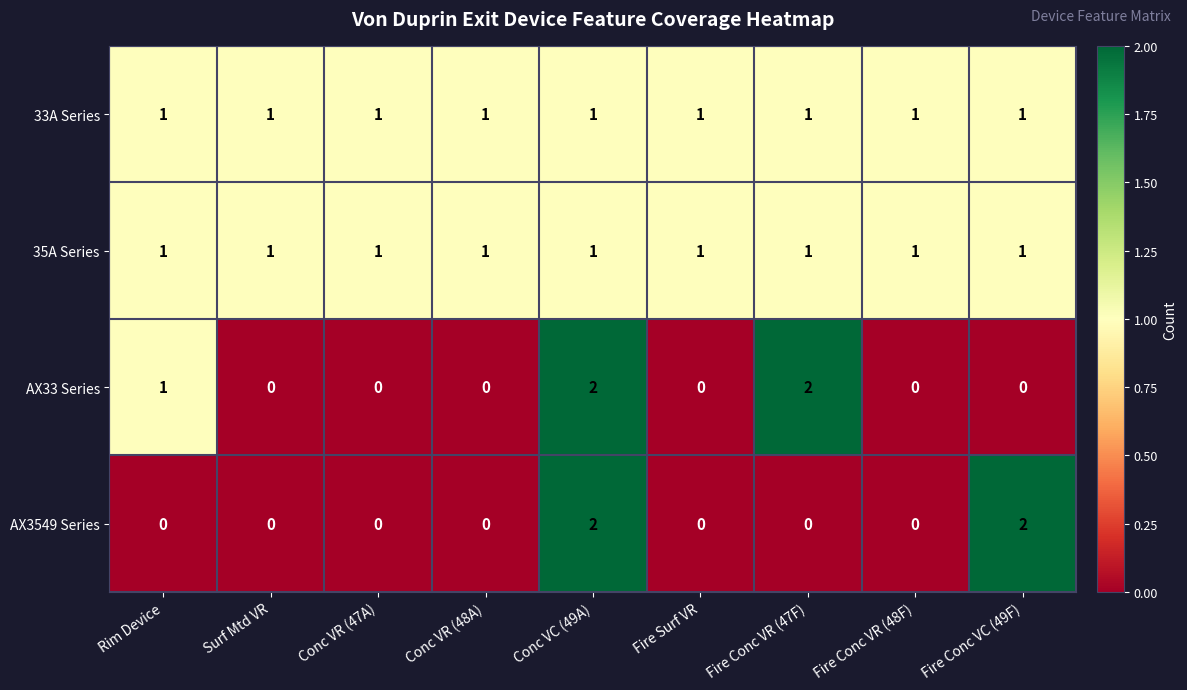

True or false: 33A Series has a value of 1 at Fire Conc VR (47F).

True